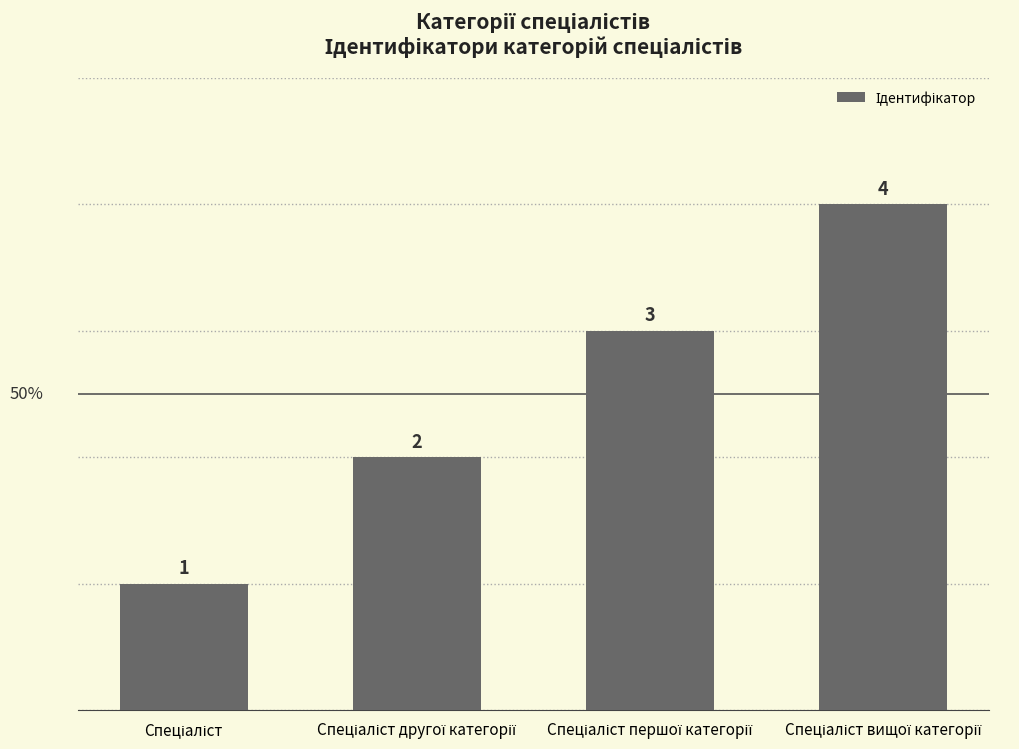

How many bars are there in total?

4